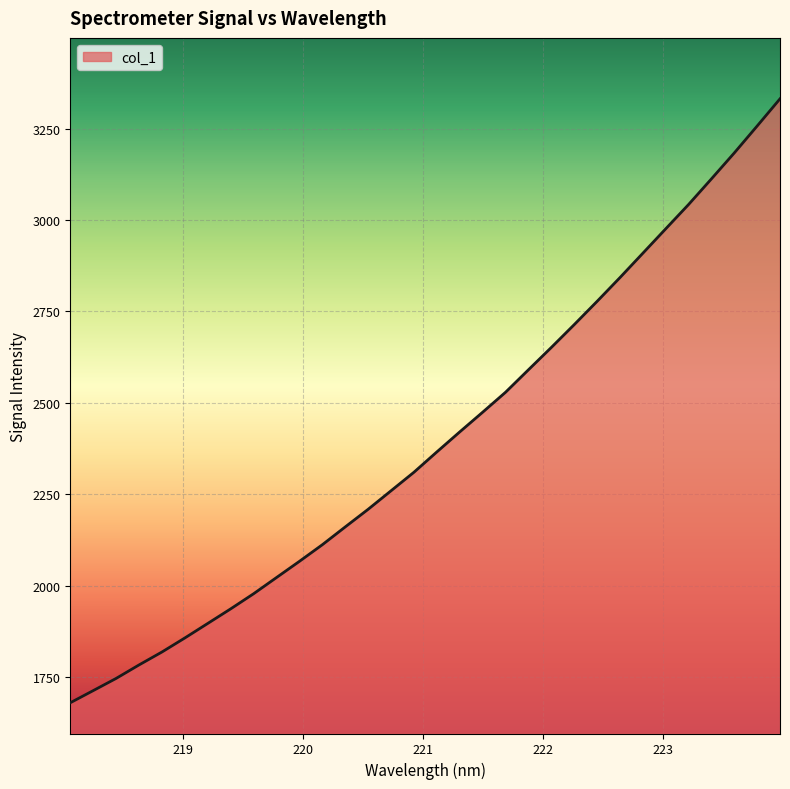

What is the difference between the maximum and minimum values?

1650.9